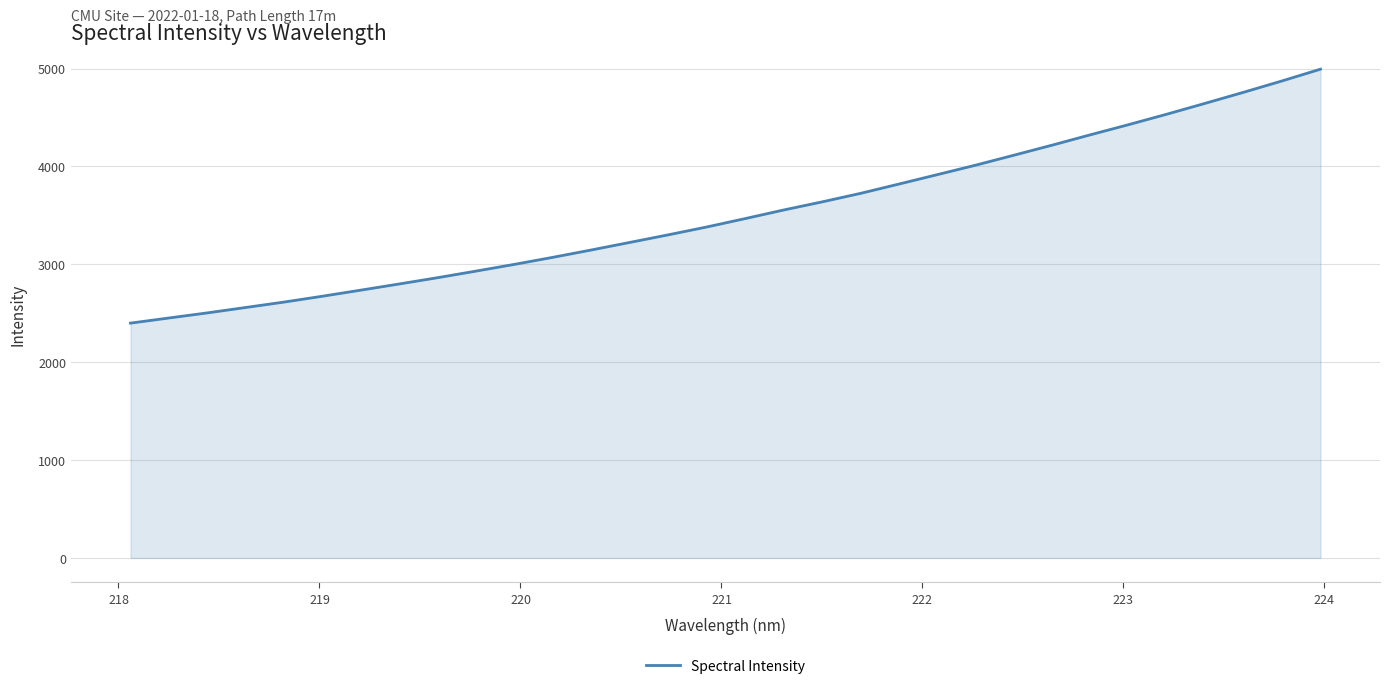

What is the difference between the maximum and minimum values?

2594.4